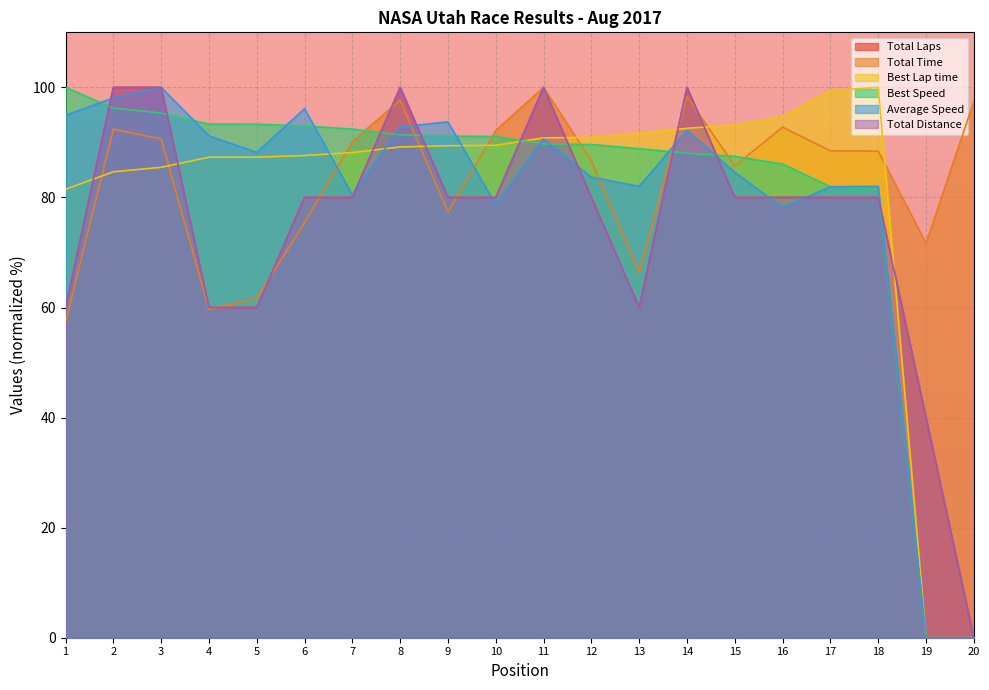

Between 1 and 12, which series saw the biggest shift?

Total Time